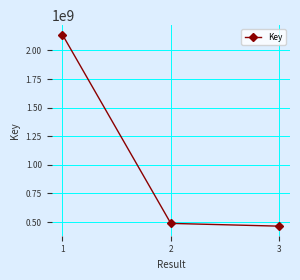

Does the chart display data point markers on the line(s)?

Yes